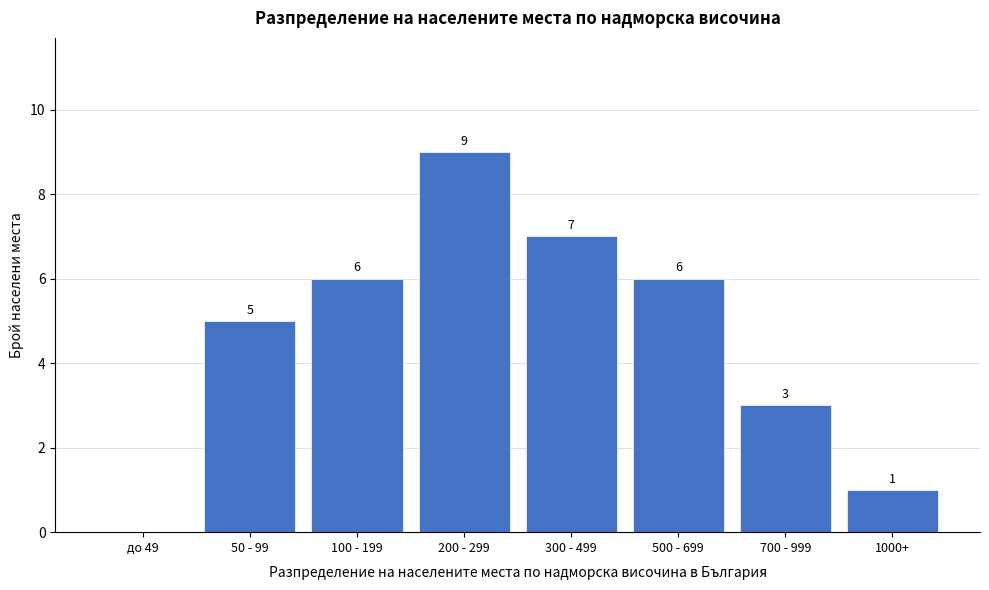

Reading left to right, list all the values displayed in this chart.

до 49=0	50 - 99=5	100 - 199=6	200 - 299=9	300 - 499=7	500 - 699=6	700 - 999=3	1000+=1